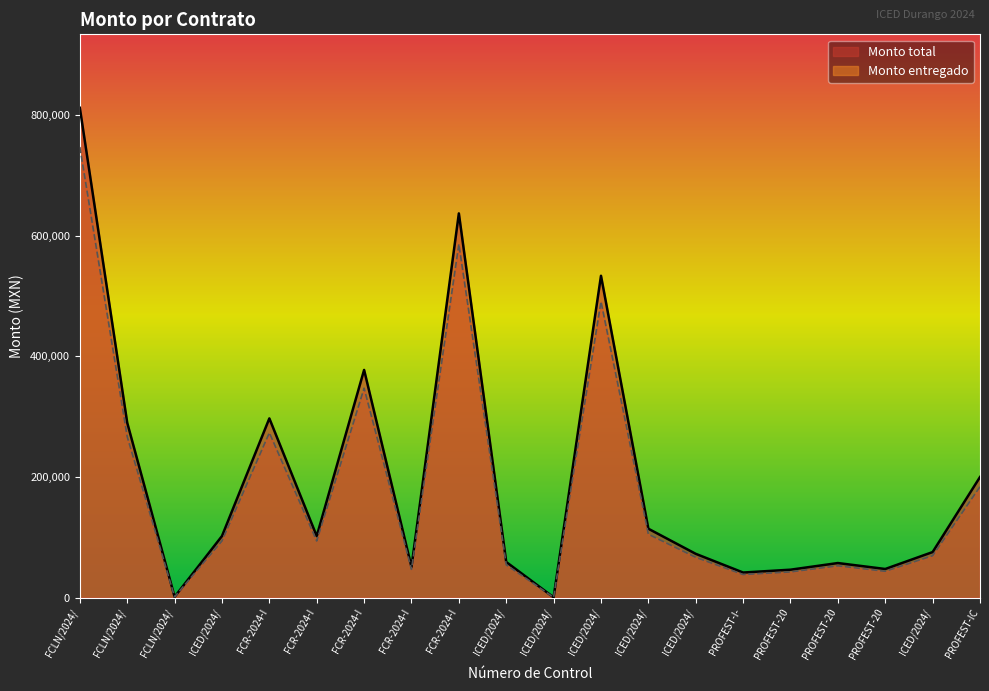

How many lines are shown in the chart?

2